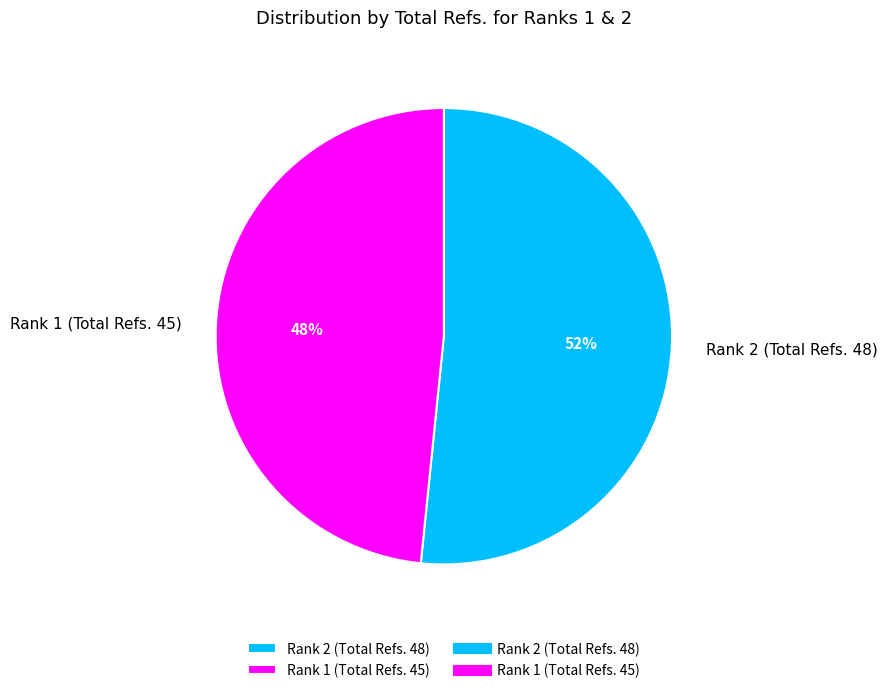

To the nearest percent, what is the average slice percentage?

50%